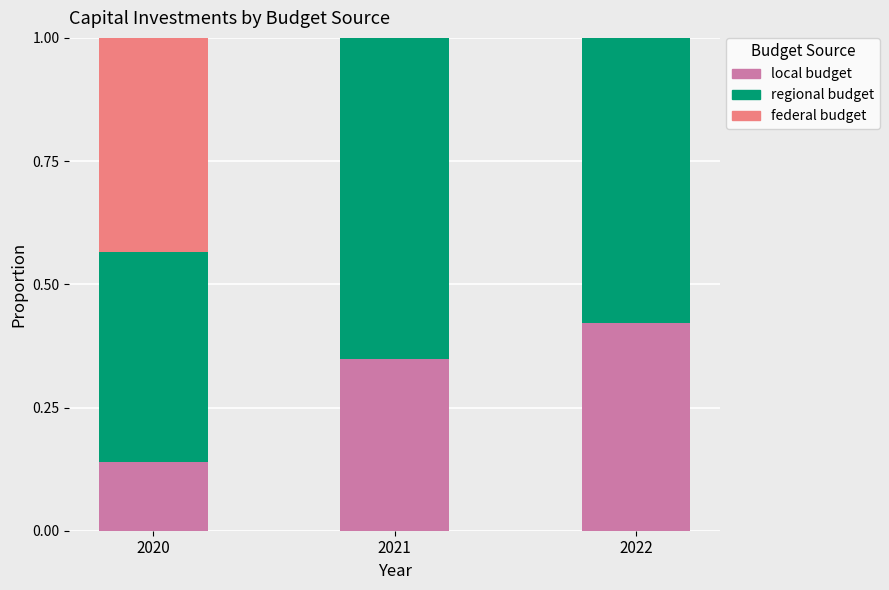

What is the total value across all series at 2022?

1.0